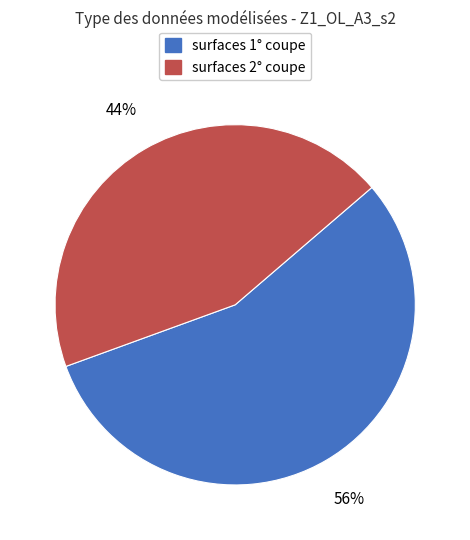

To the nearest percent, what is the average slice percentage?

50%